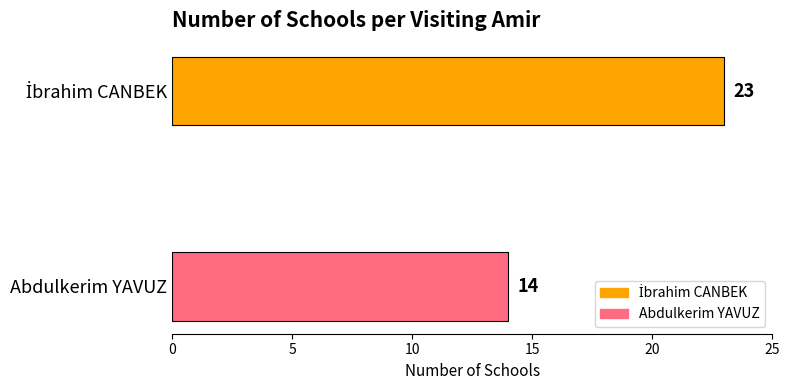

Reading bottom to top, extract all data points from this chart.

14	23